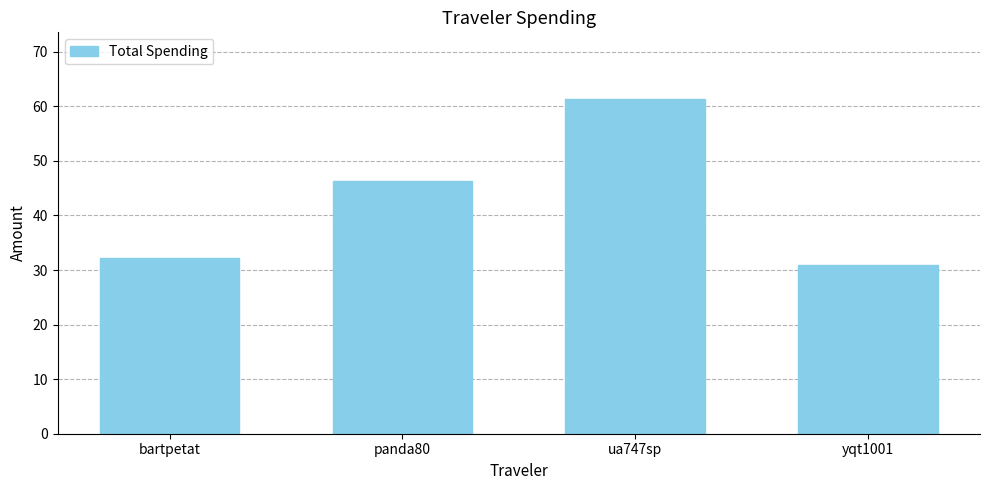

The chart shows a value of 30.8 at yqt1001. True or false?

True